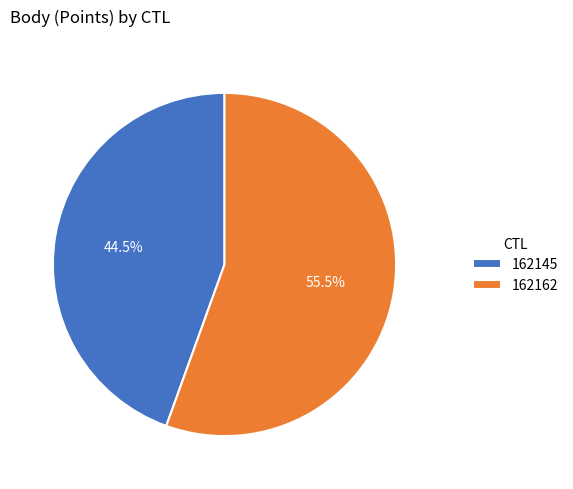

What is the ratio of the value at 162162 to the value at 162145?

1.2